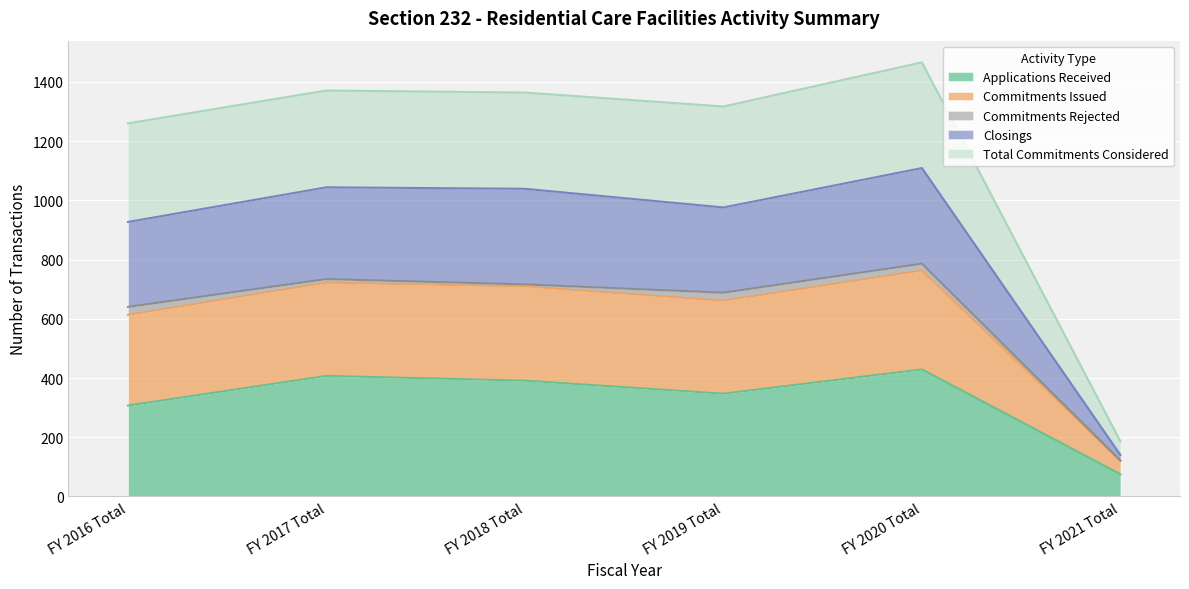

What is the label of the 1st point from the left?

FY 2016 Total